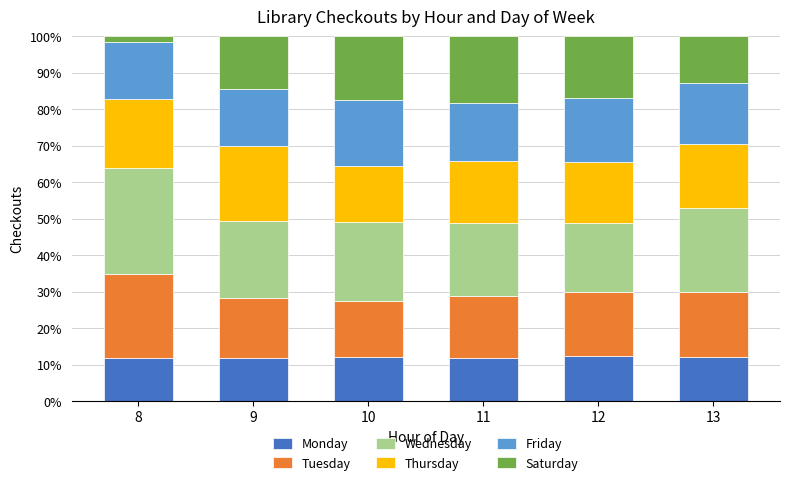

What are all the series names shown in the legend?

Monday, Tuesday, Wednesday, Thursday, Friday, Saturday